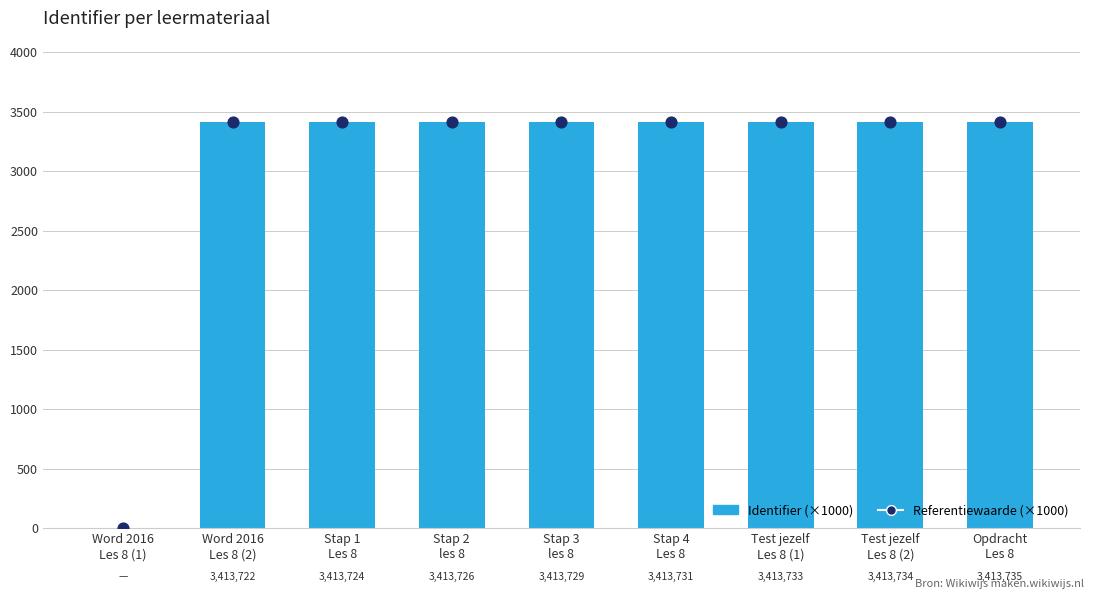

At which category is the sum across all series the highest?

Opdracht
Les 8